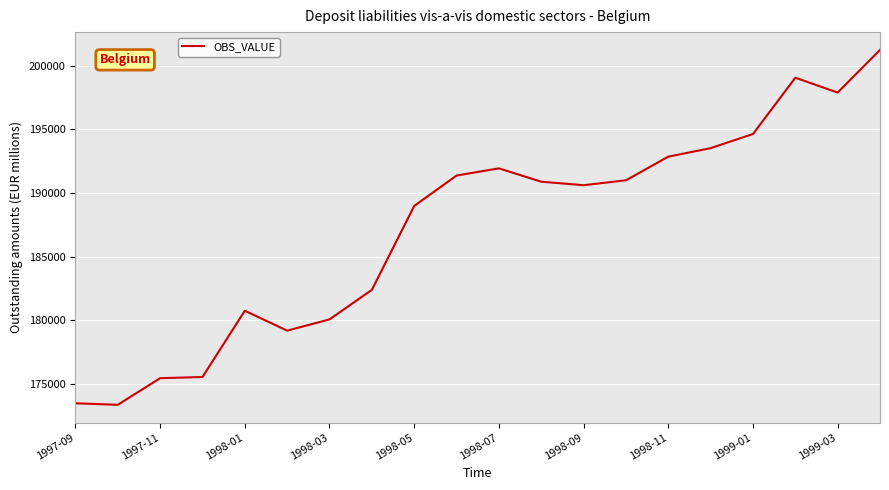

How many distinct data groups are displayed?

1